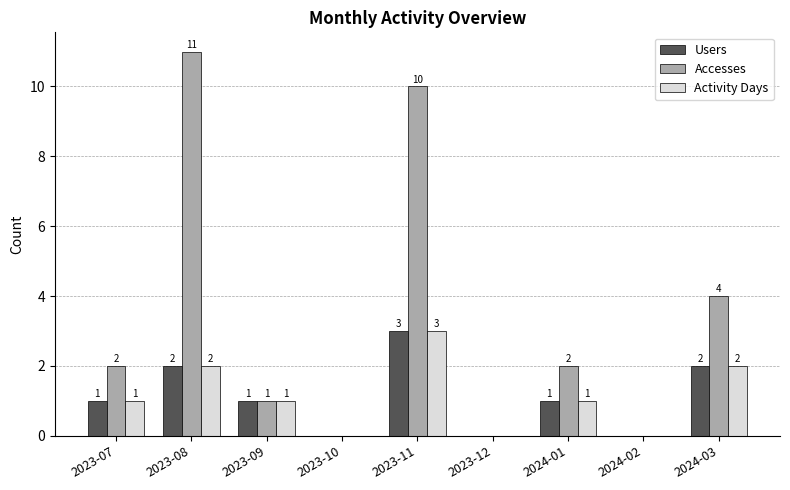

Where is Accesses nearest to the value 5?

2024-03